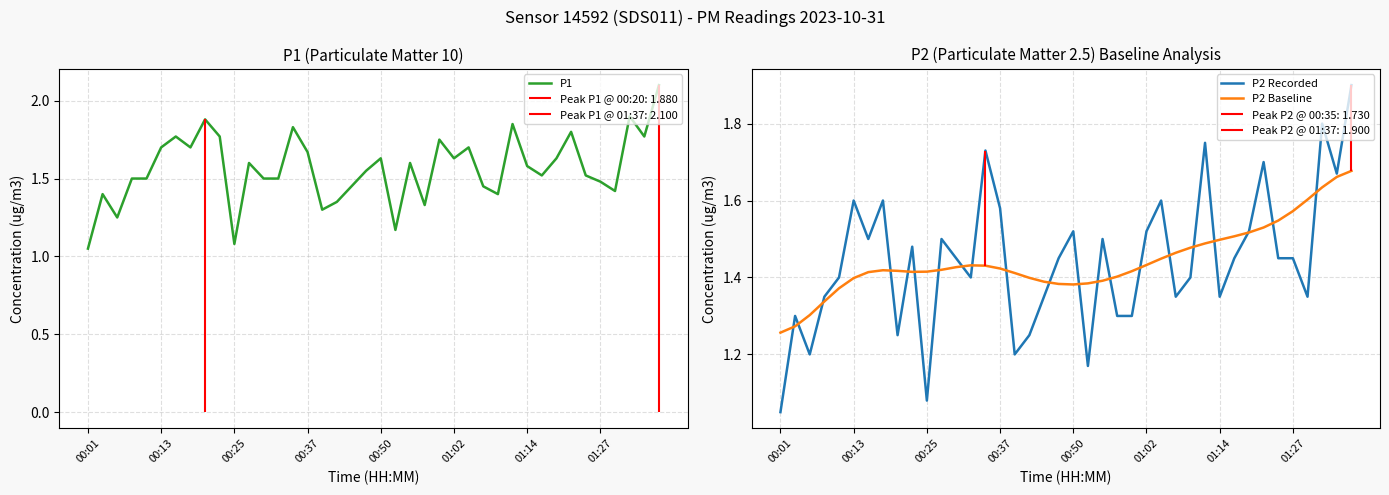

True or false: P1 has a value of 1.5 at 01:27.

True